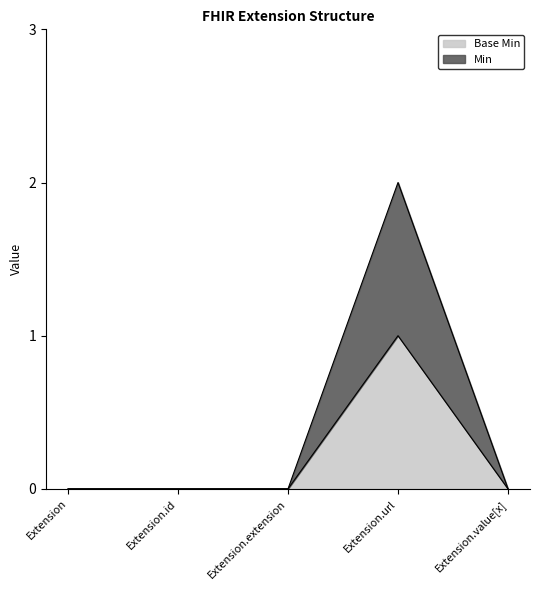

The Base Min series shows 1 at Extension.url. True or false?

True